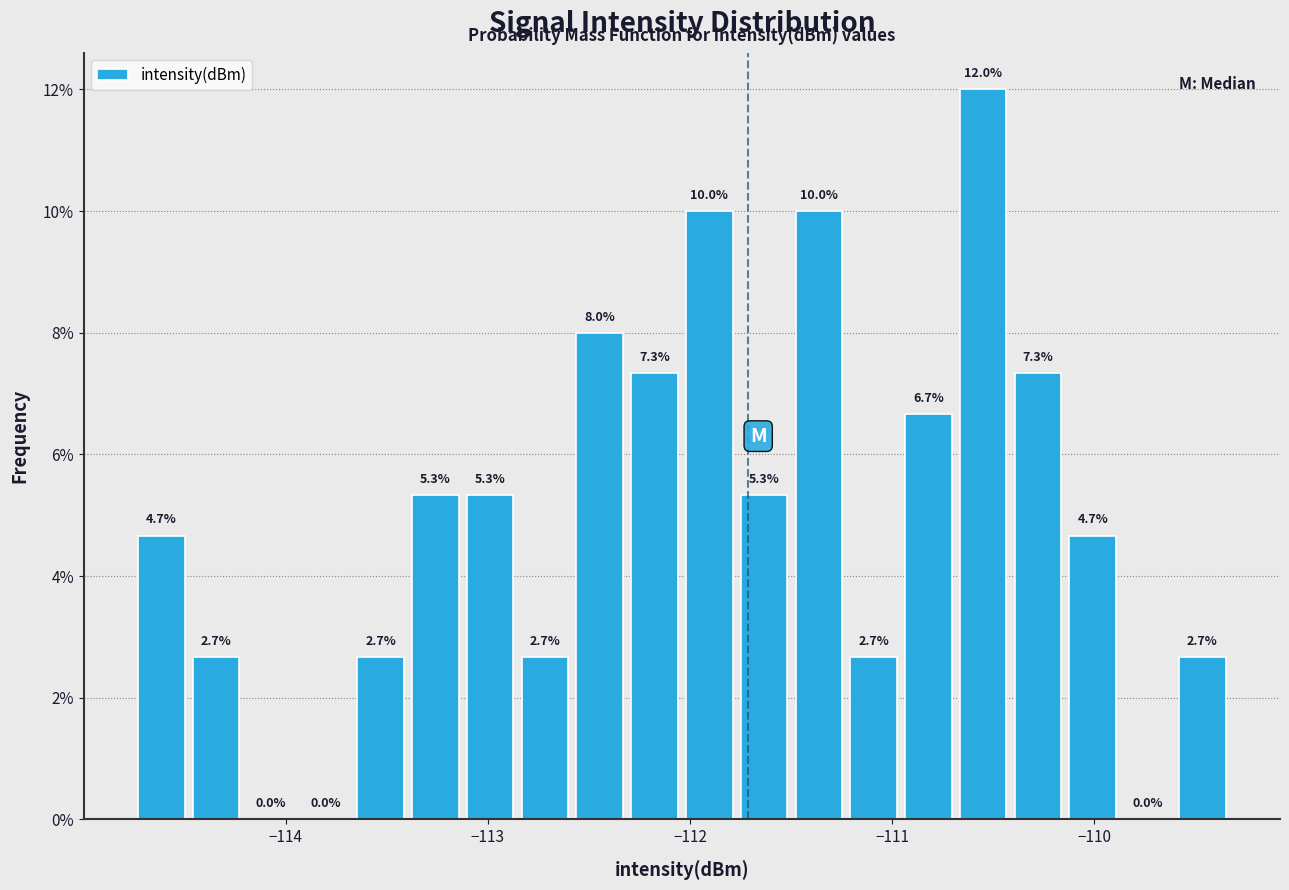

Read against the x-axis, roughly where is the centre of the tallest bar?

-110.5